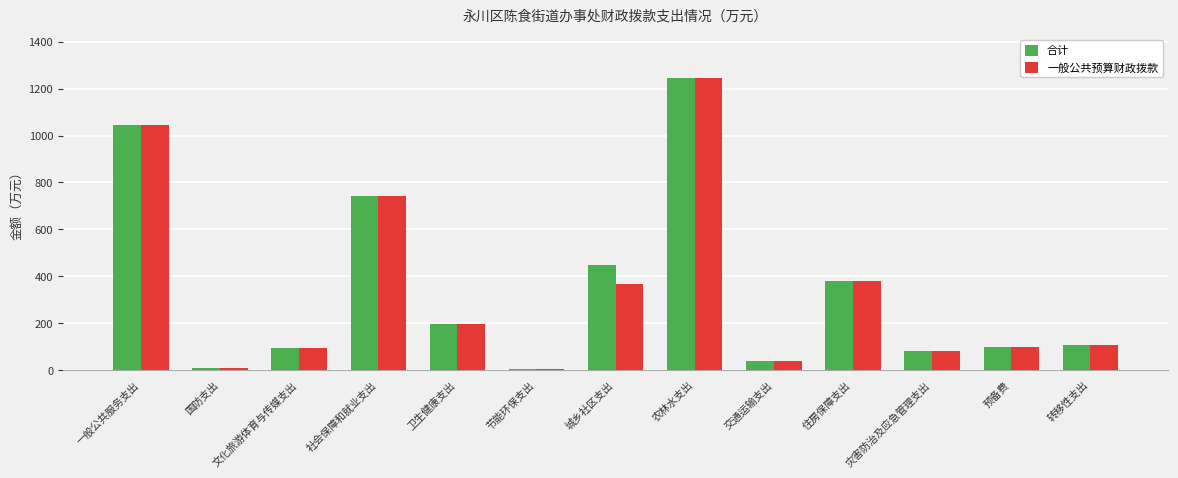

True or false: 一般公共预算财政拨款 has a value of 366.9 at 城乡社区支出.

True